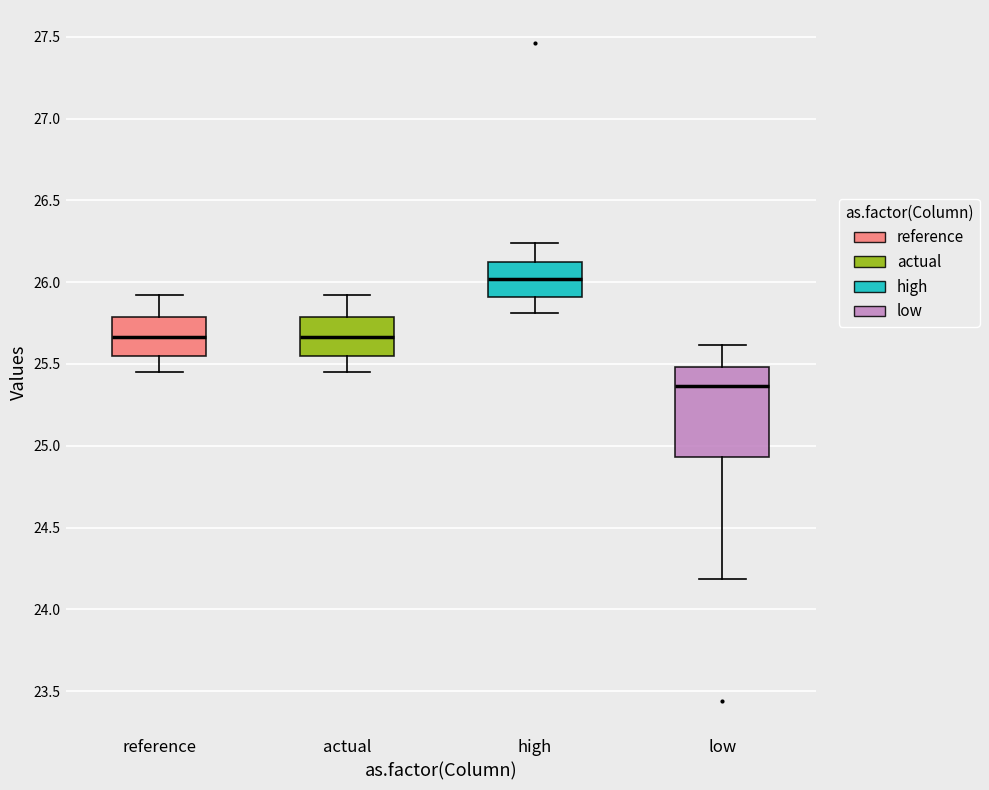

Which box's median line is the highest?

high